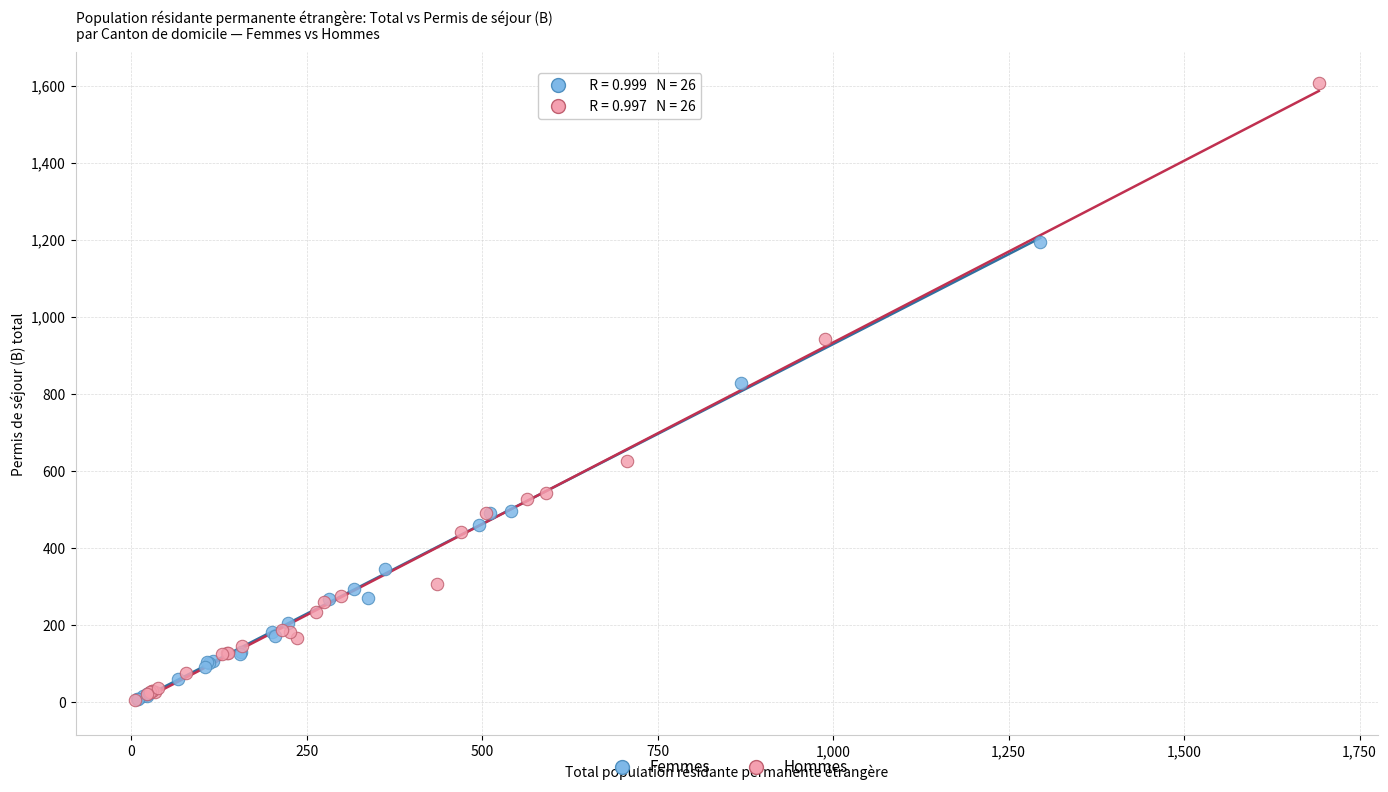

Which series contains the highest Y value?

Hommes